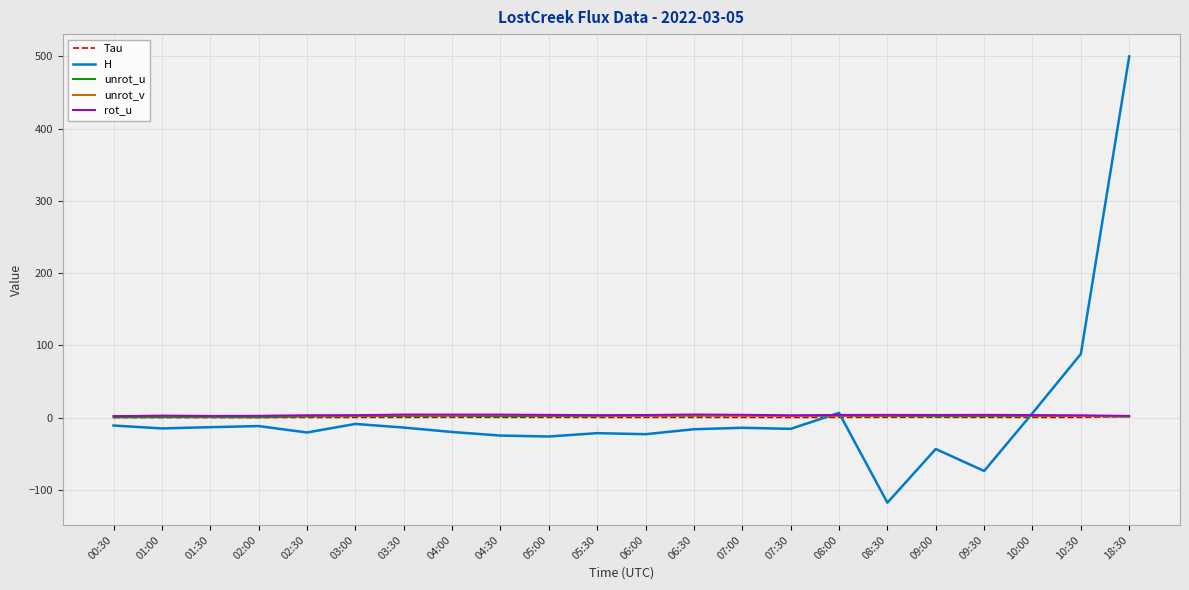

What position from the right is 08:00?

7